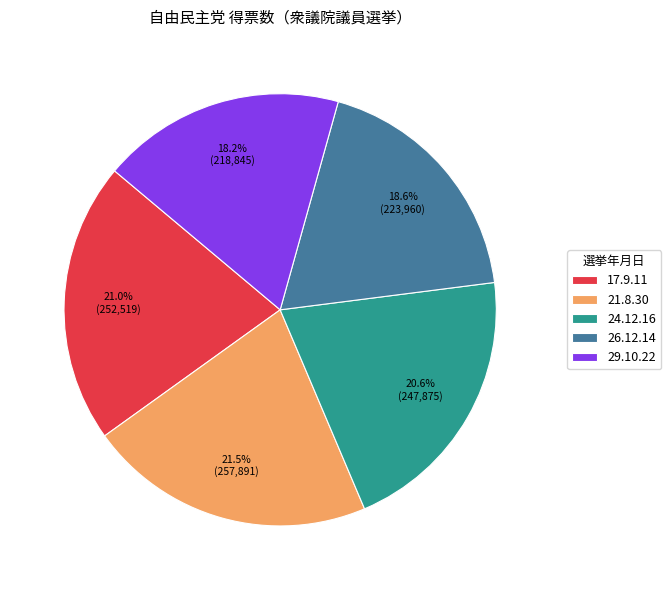

To the nearest percent, what percentage of the pie is 29.10.22?

18%